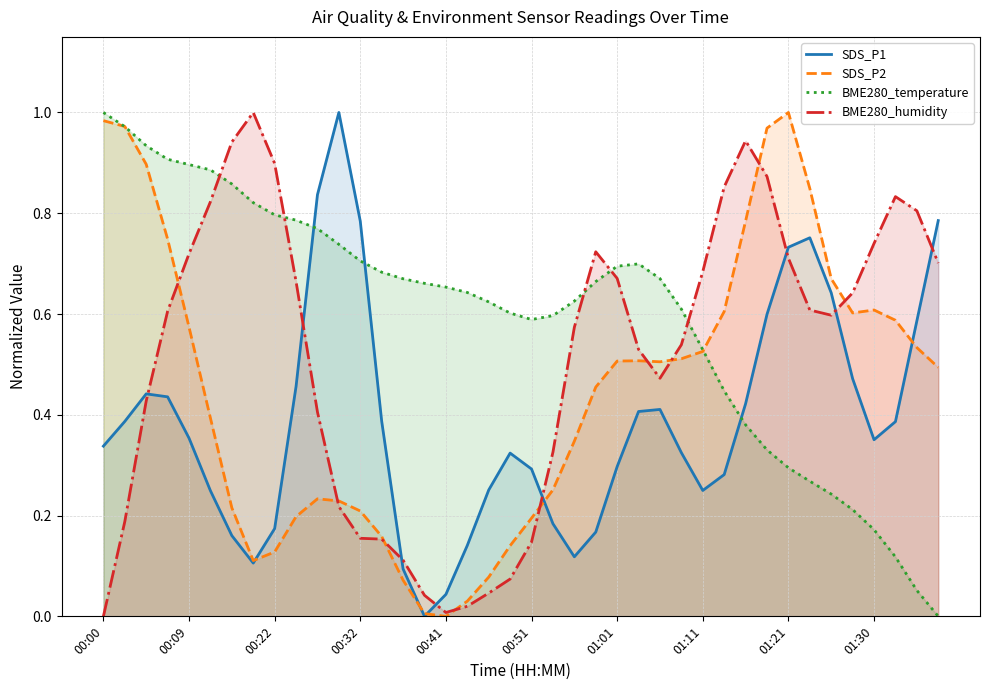

True or false: SDS_P1 has more than 2 interior local peaks.

True